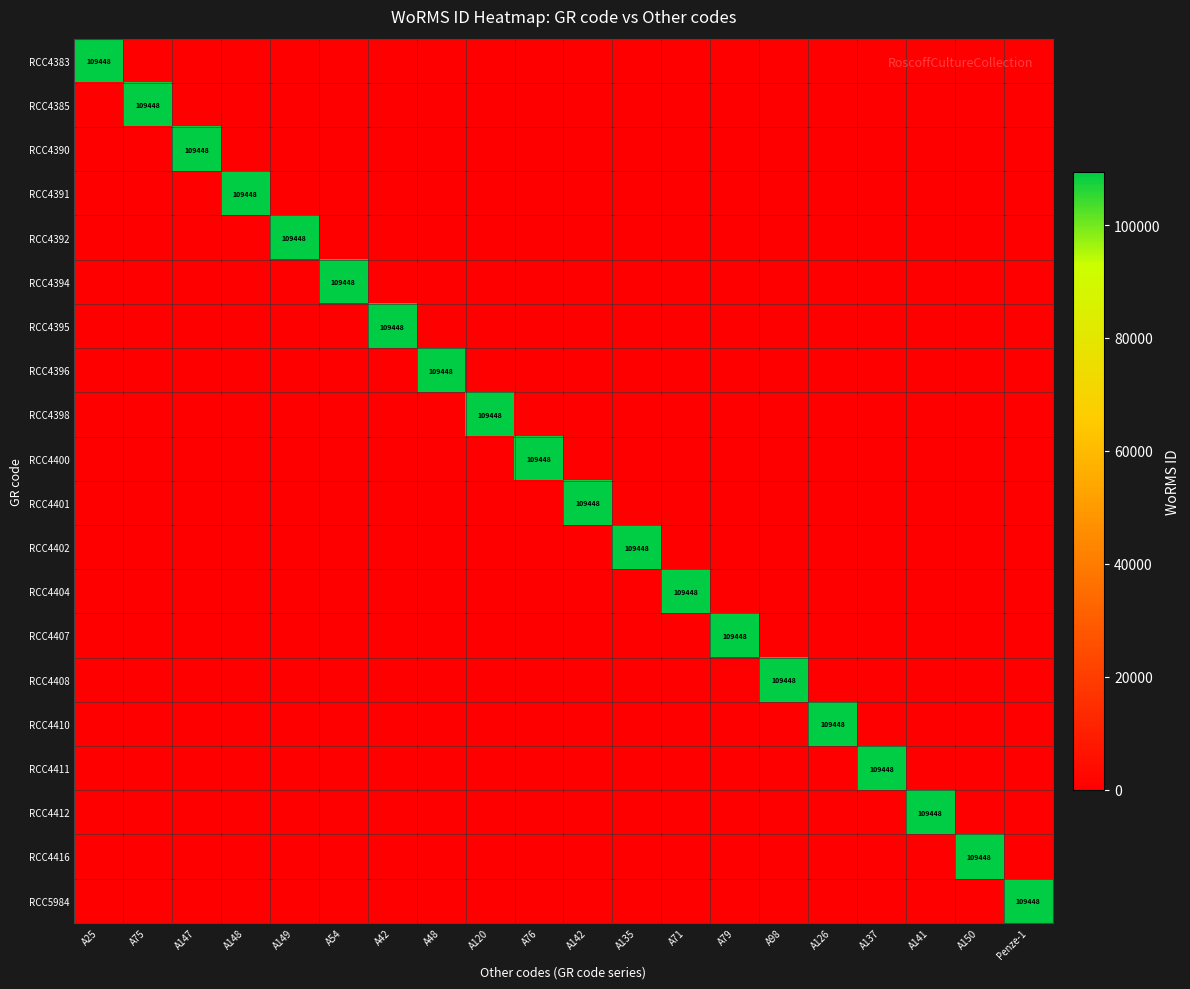

At which label is RCC4411 closest to 54724?

A25